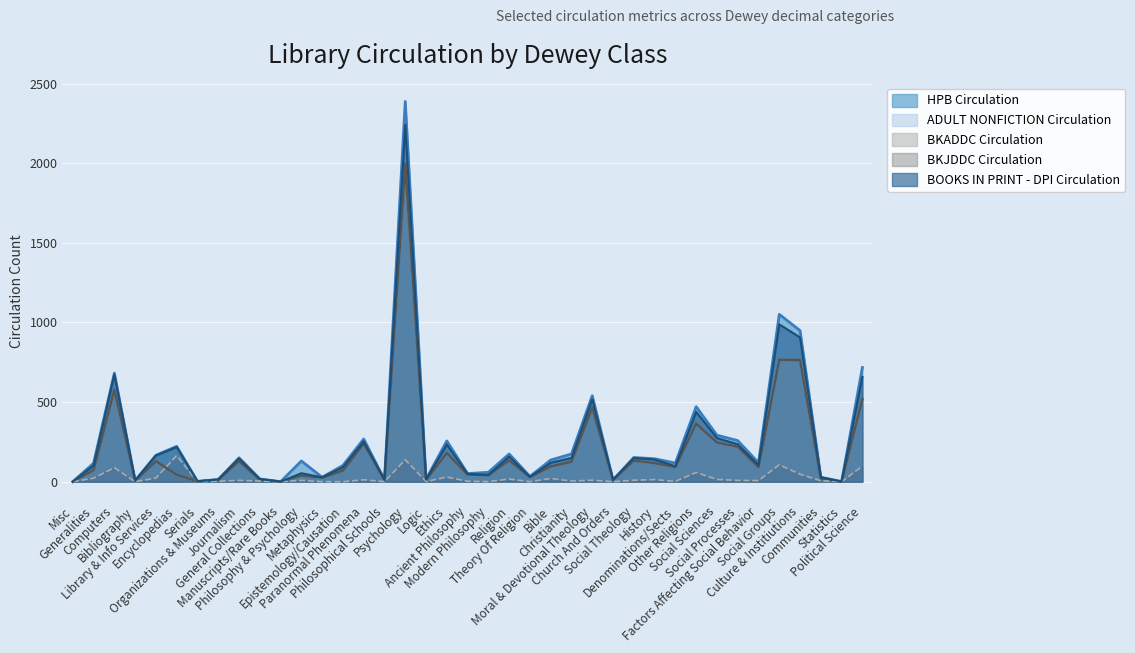

What is the value of the BOOKS IN PRINT - DPI Circulation point at the 18th from the left?

13